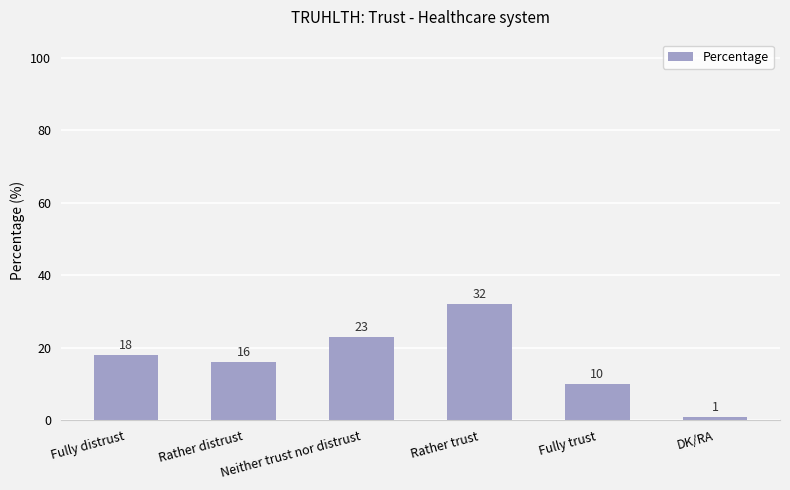

How many values are between 10 and 23?

4